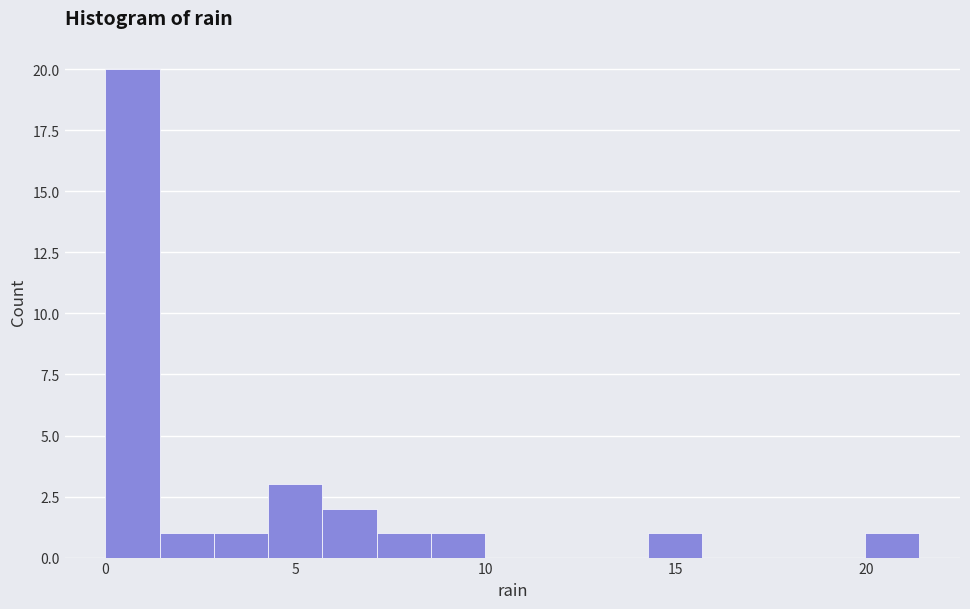

Around what value on the x-axis is the tallest bar? Give the approximate position of its centre, as read against the axis.

0.5